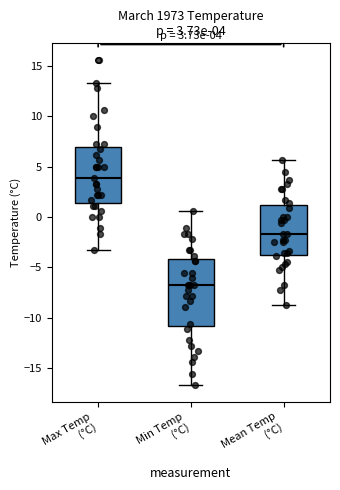

Comparing the boxes themselves (not the whiskers), which one is the tallest?

Min Temp (°C)